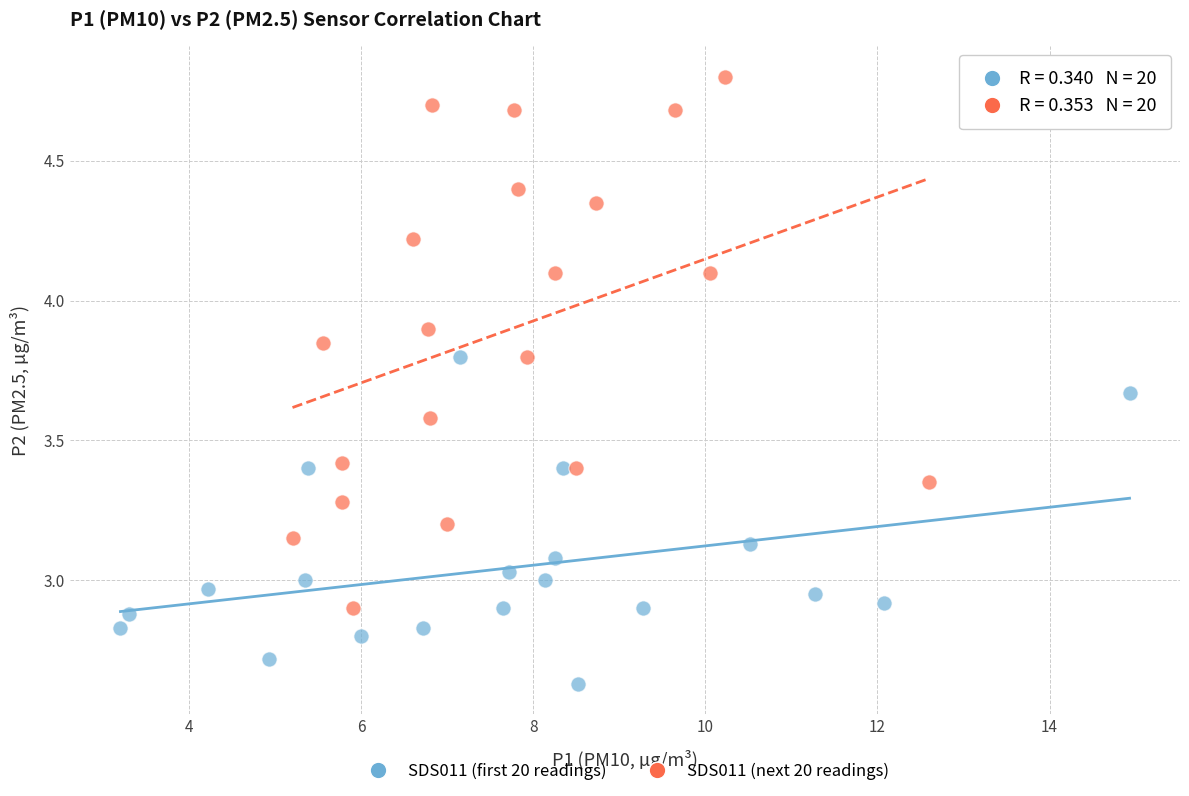

Which series has the largest Y range (max minus min)?

SDS011 (next 20 readings)